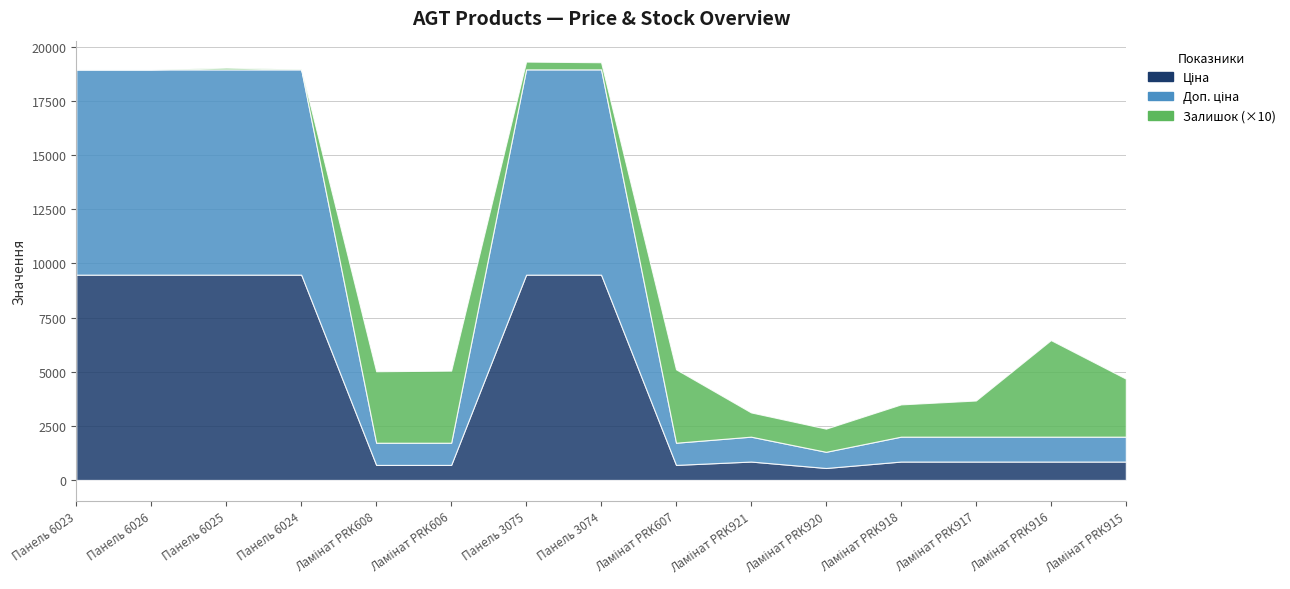

Reading left to right, list all the values displayed in this chart.

Ціна: Панель 6023=9480.1	Панель 6026=9480.1	Панель 6025=9480.1	Панель 6024=9480.1	Ламінат PRK608=693.7	Ламінат PRK606=693.7	Панель 3075=9480.1	Панель 3074=9480.1	Ламінат PRK607=693.7	Ламінат PRK921=848.4	Ламінат PRK920=551.5	Ламінат PRK918=848.4	Ламінат PRK917=848.4	Ламінат PRK916=848.4	Ламінат PRK915=848.4
Доп. ціна: Панель 6023=9480.1	Панель 6026=9480.1	Панель 6025=9480.1	Панель 6024=9480.1	Ламінат PRK608=1024.6	Ламінат PRK606=1024.6	Панель 3075=9480.1	Панель 3074=9480.1	Ламінат PRK607=1024.6	Ламінат PRK921=1149.7	Ламінат PRK920=747.0	Ламінат PRK918=1149.7	Ламінат PRK917=1149.7	Ламінат PRK916=1149.7	Ламінат PRK915=1149.7
Залишок: Панель 6023=0.0	Панель 6026=0.0	Панель 6025=8.0	Панель 6024=2.0	Ламінат PRK608=330.0	Ламінат PRK606=333.0	Панель 3075=36.0	Панель 3074=33.0	Ламінат PRK607=339.0	Ламінат PRK921=112.0	Ламінат PRK920=107.0	Ламінат PRK918=149.0	Ламінат PRK917=167.0	Ламінат PRK916=446.0	Ламінат PRK915=268.0